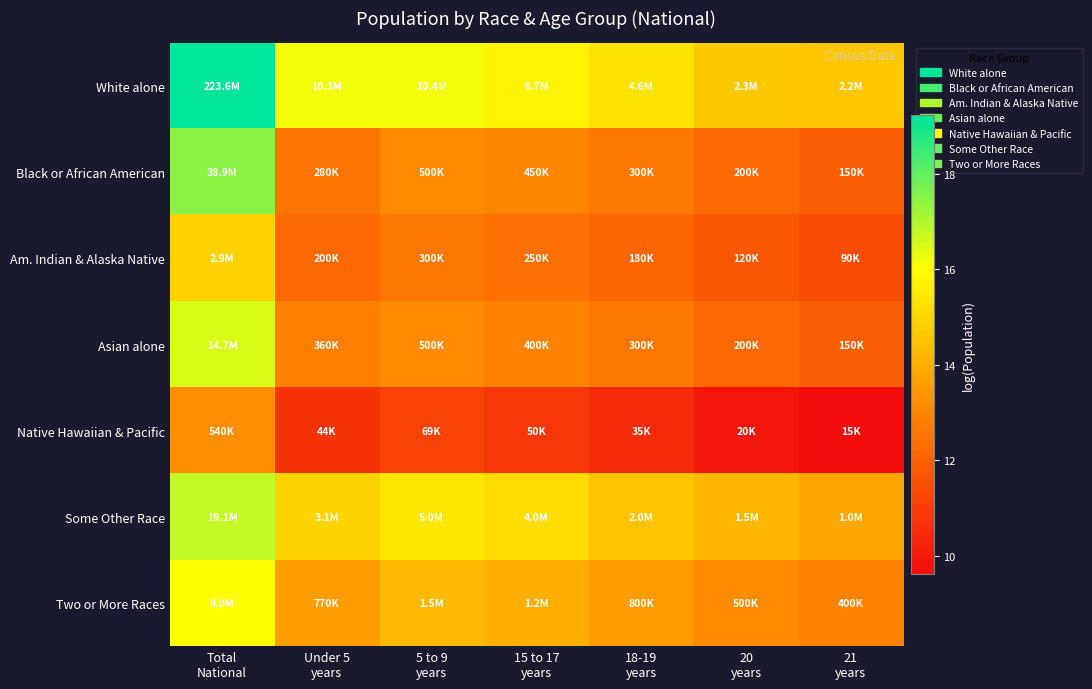

At how many categories does at least one series exceed 13?

7